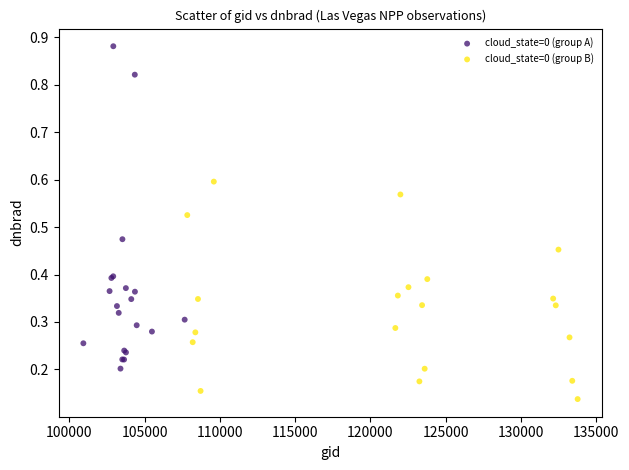

Which series reaches the minimum Y coordinate?

cloud_state=0 (group B)